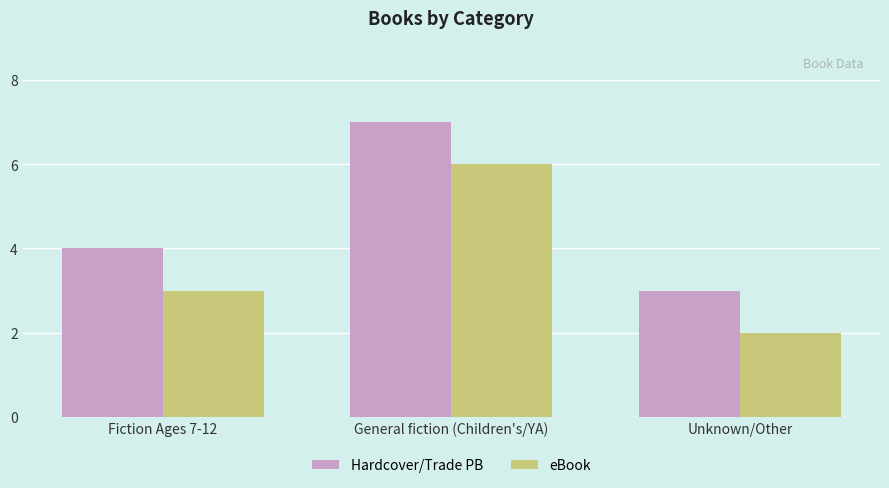

Reading right to left, extract all data points from this chart.

Hardcover/Trade PB: Unknown/Other=3	General fiction (Children's/YA)=7	Fiction Ages 7-12=4
eBook: Unknown/Other=2	General fiction (Children's/YA)=6	Fiction Ages 7-12=3